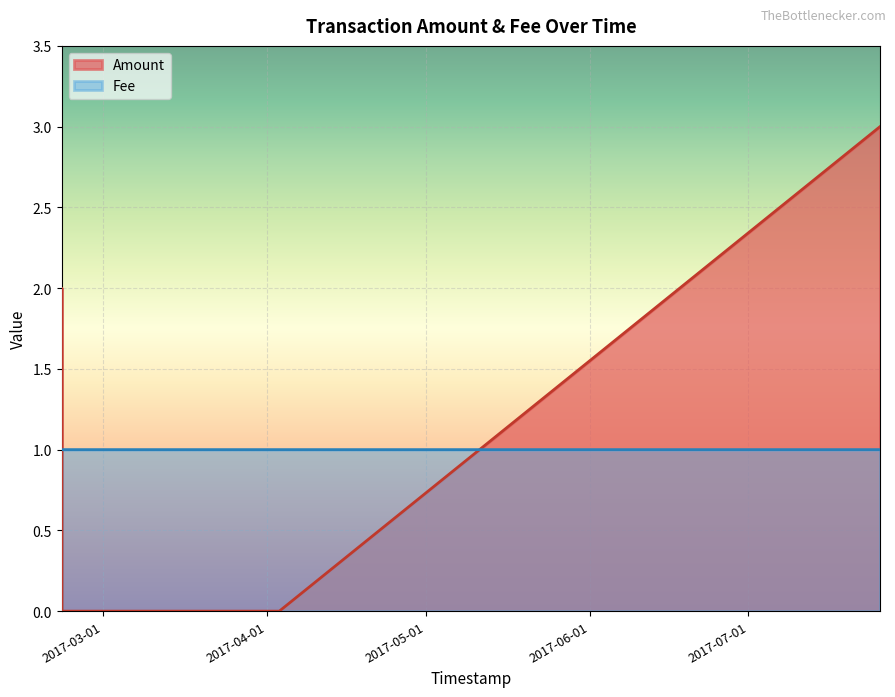

How many Amount values are between 0 and 2?

4